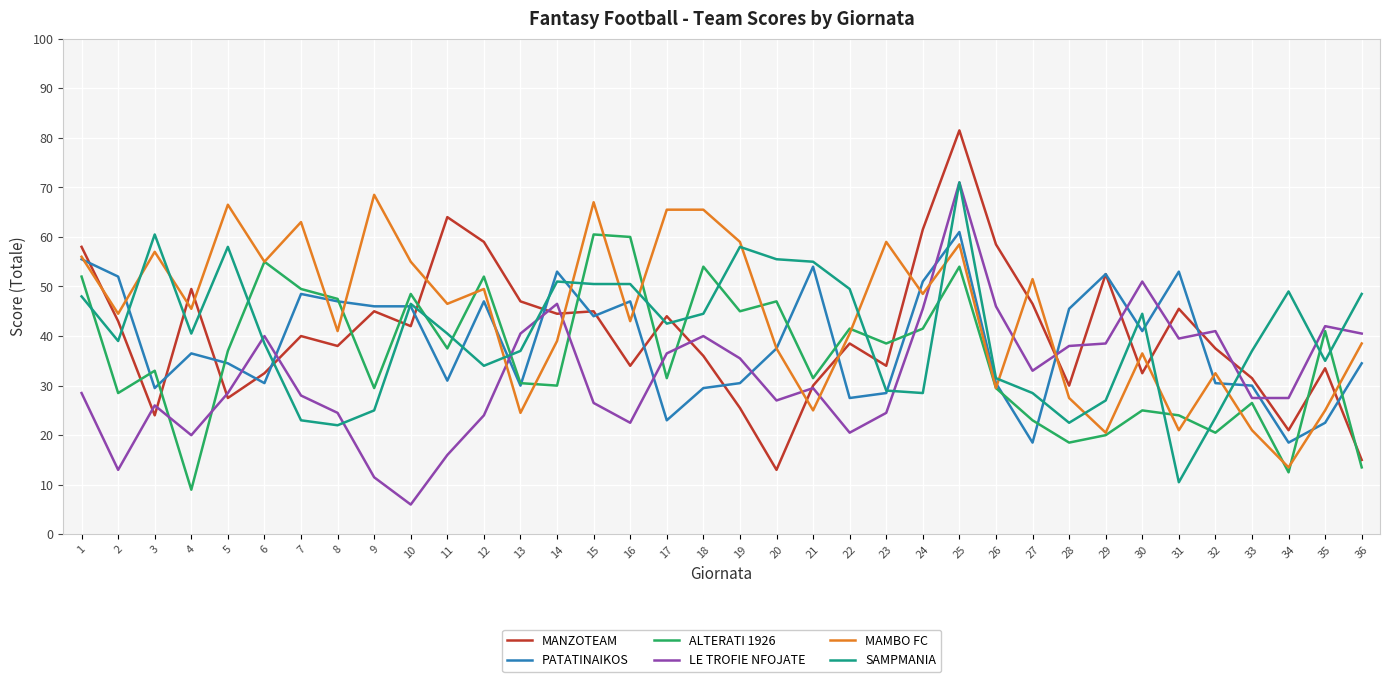

The value of ALTERATI 1926 at 32 is 12.5. True or false?

False